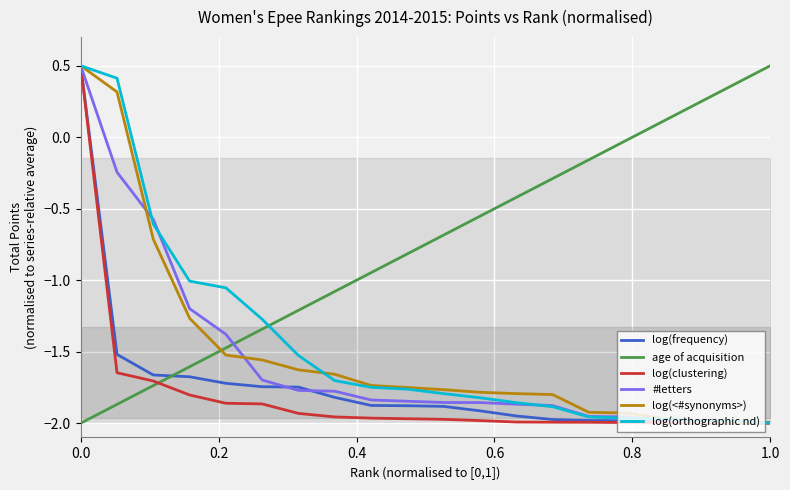

What is the sum of the age of acquisition values at 0.0 and 13?

-2.3